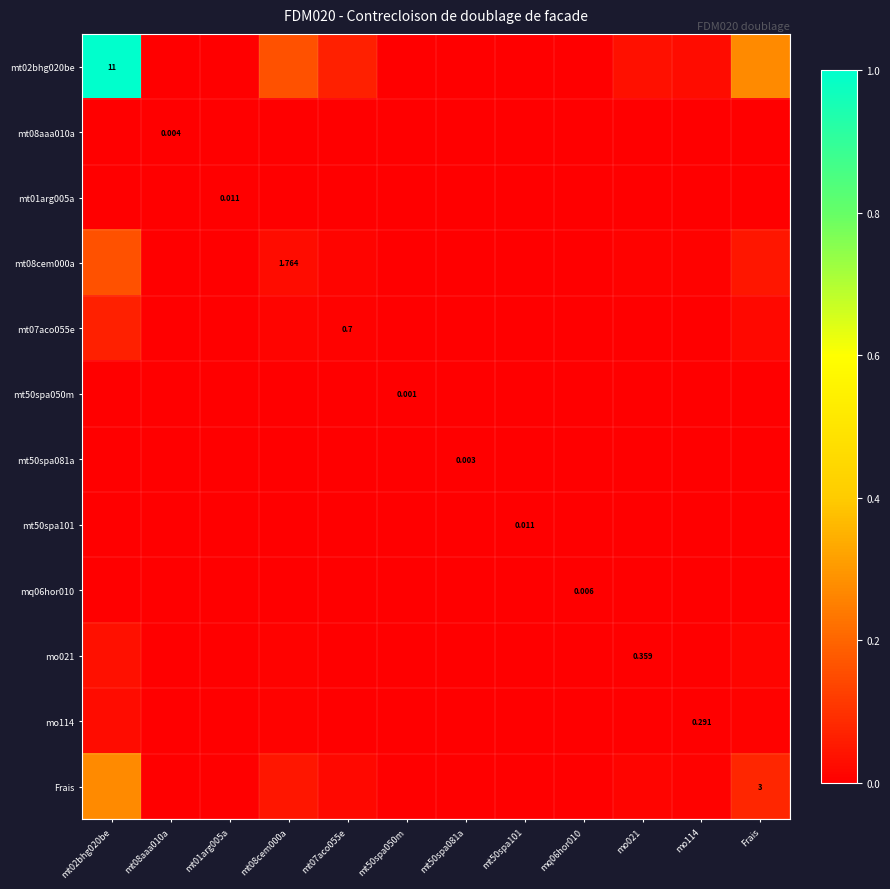

Count the number of categories in the chart.

12